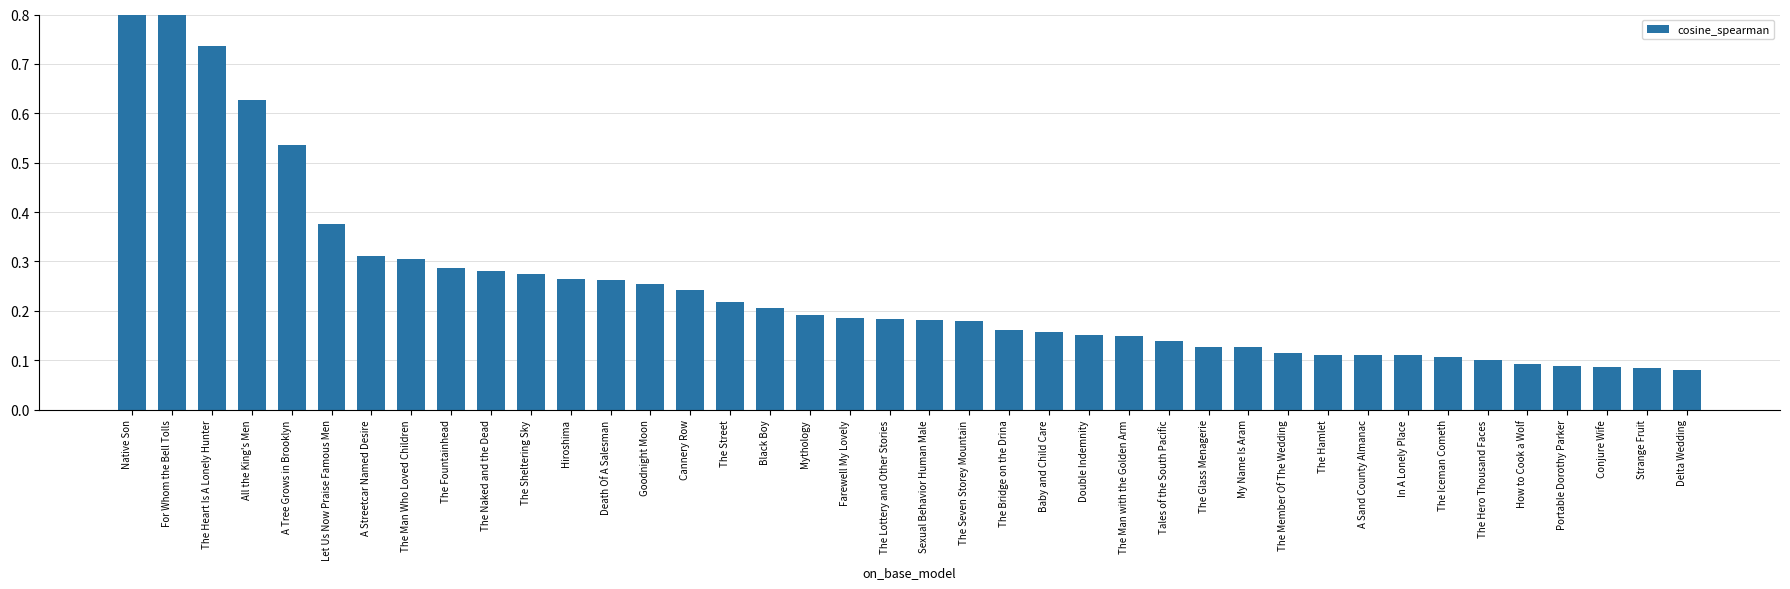

At which category does the chart reach its minimum across all series?

Delta Wedding